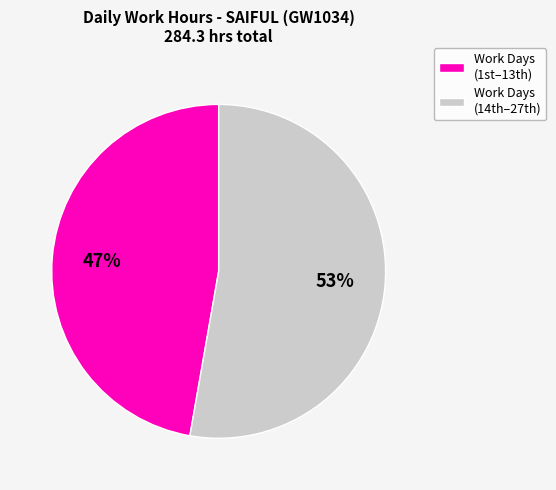

How many segments does this pie chart have?

2